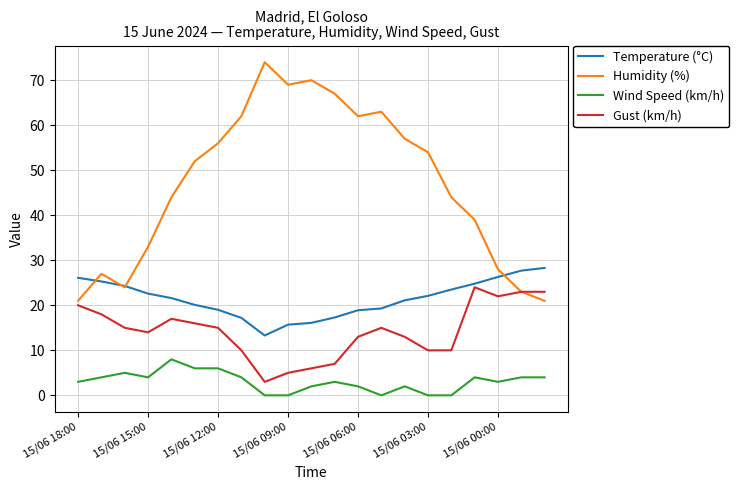

True or false: Wind Speed (km/h) and Humidity (%) intersect in this chart.

False